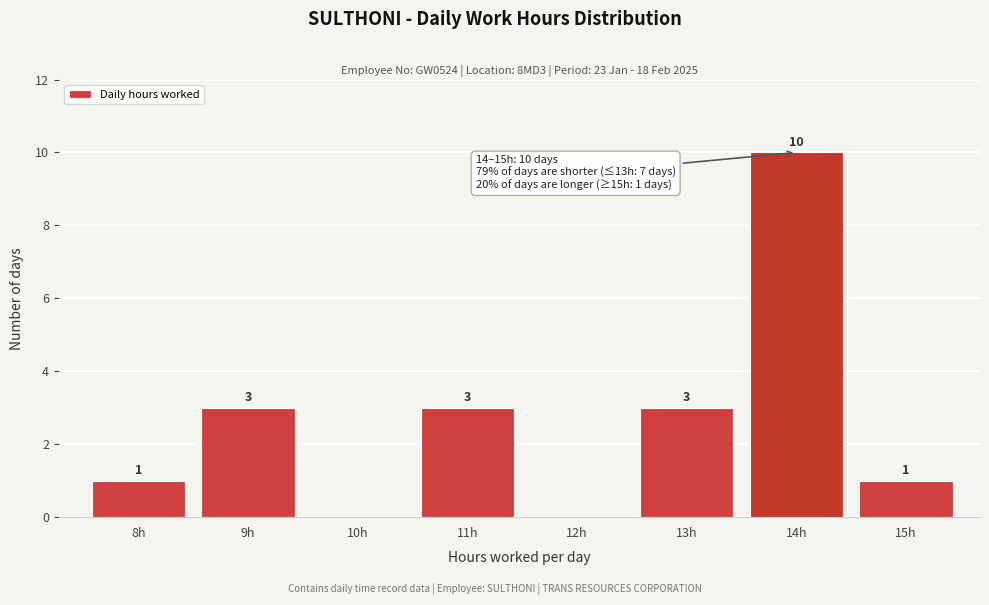

Reading left to right, what are all the values shown in this chart?

8h=1	9h=3	10h=0	11h=3	12h=0	13h=3	14h=10	15h=1